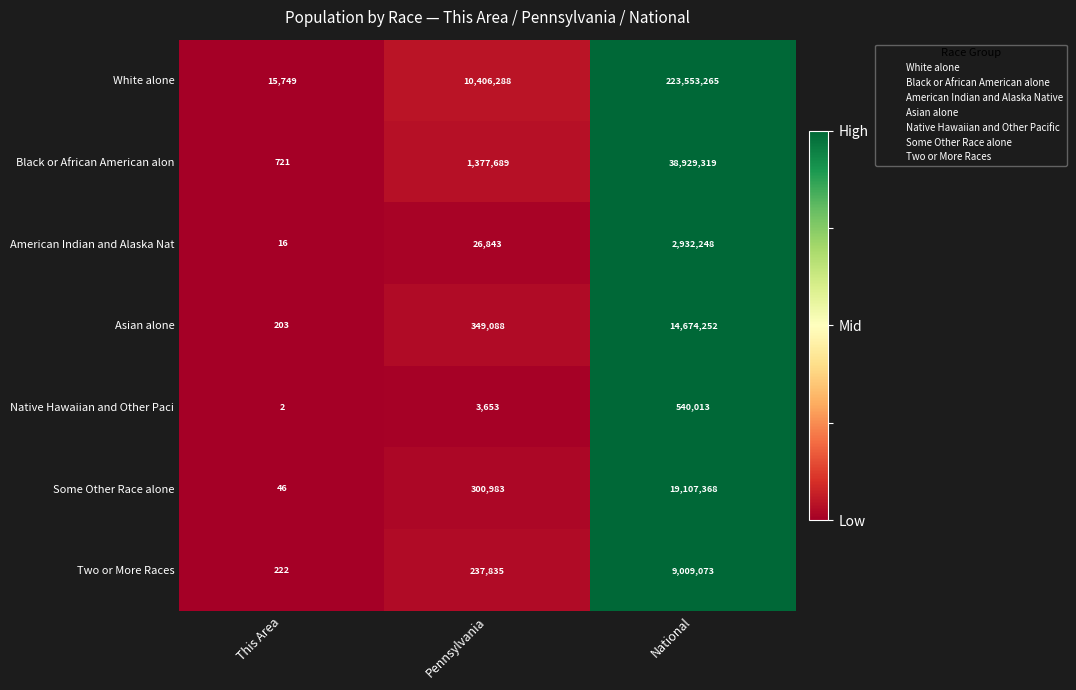

What is the difference between the maximum and minimum values in the Asian alone series?

14674049